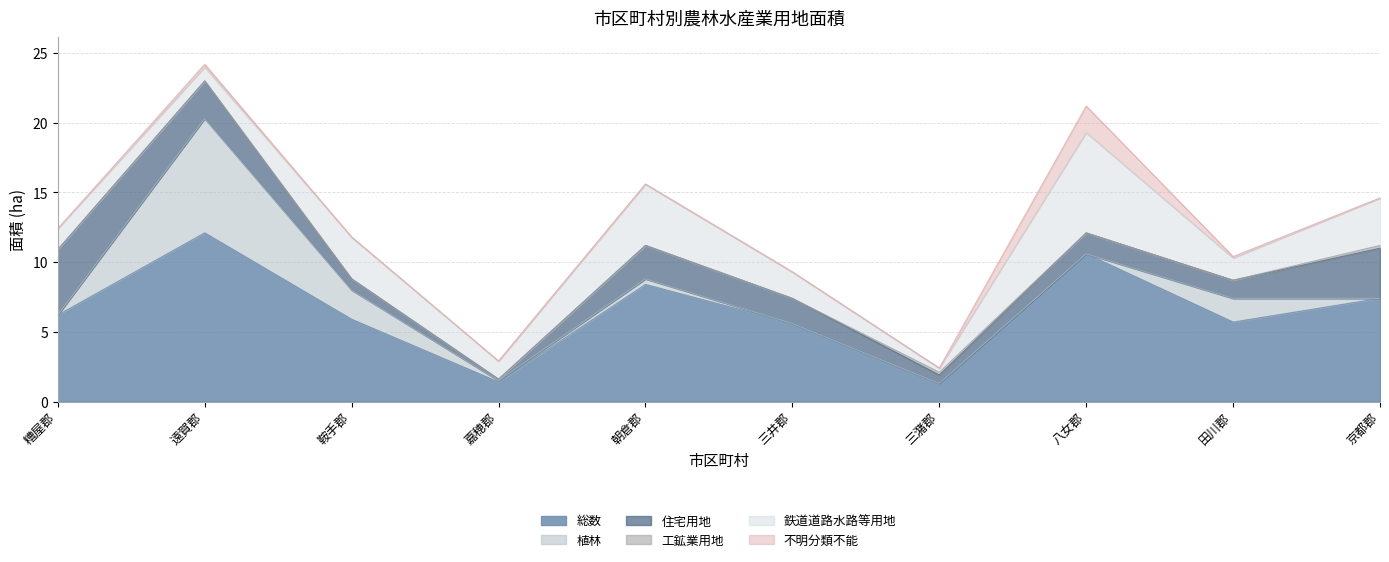

Is it true that 不明分類不能 equals 0.0 at 京都郡?

True